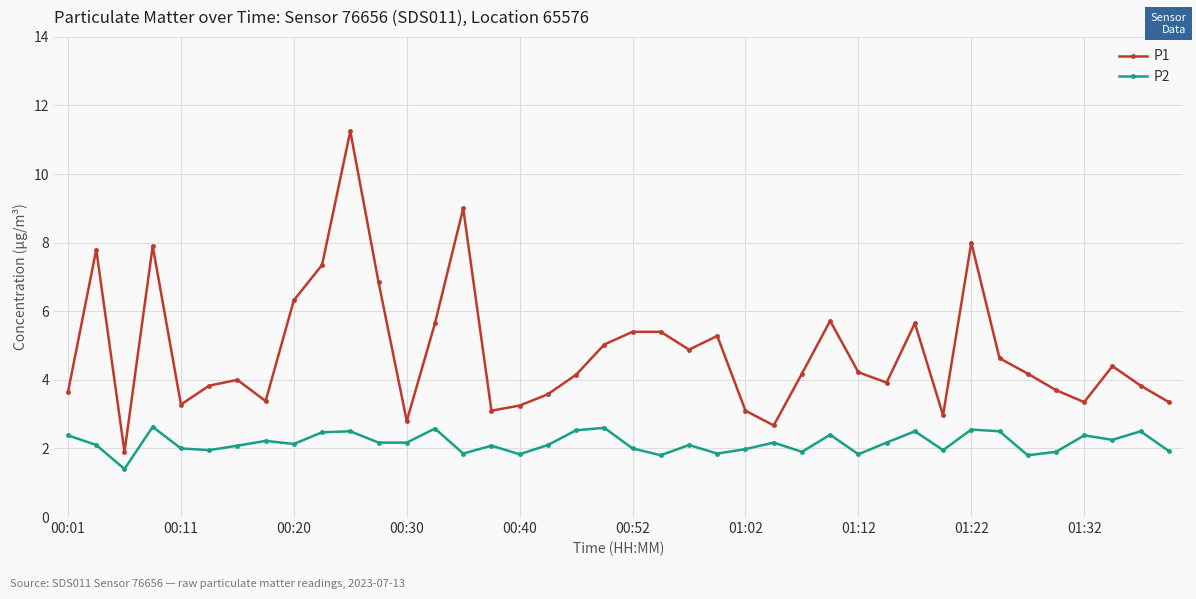

Which series has the widest spread of values?

P1